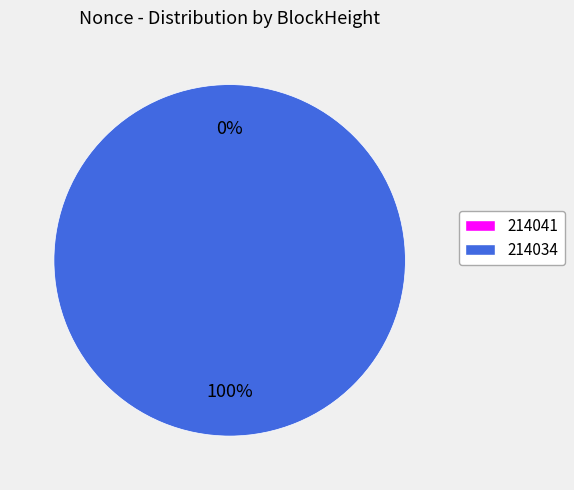

The 214041 slice represents 0% of the pie. True or false?

True